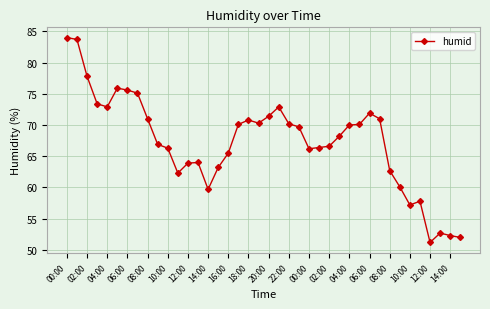

What is the value of the 6th point from the left?

75.9